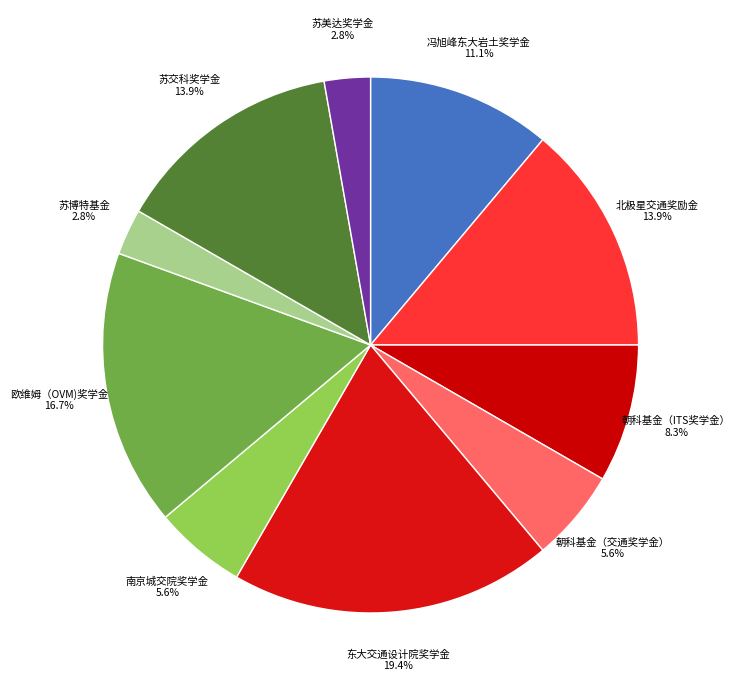

To the nearest percent, what percentage of the pie is 苏博特基金?

3%